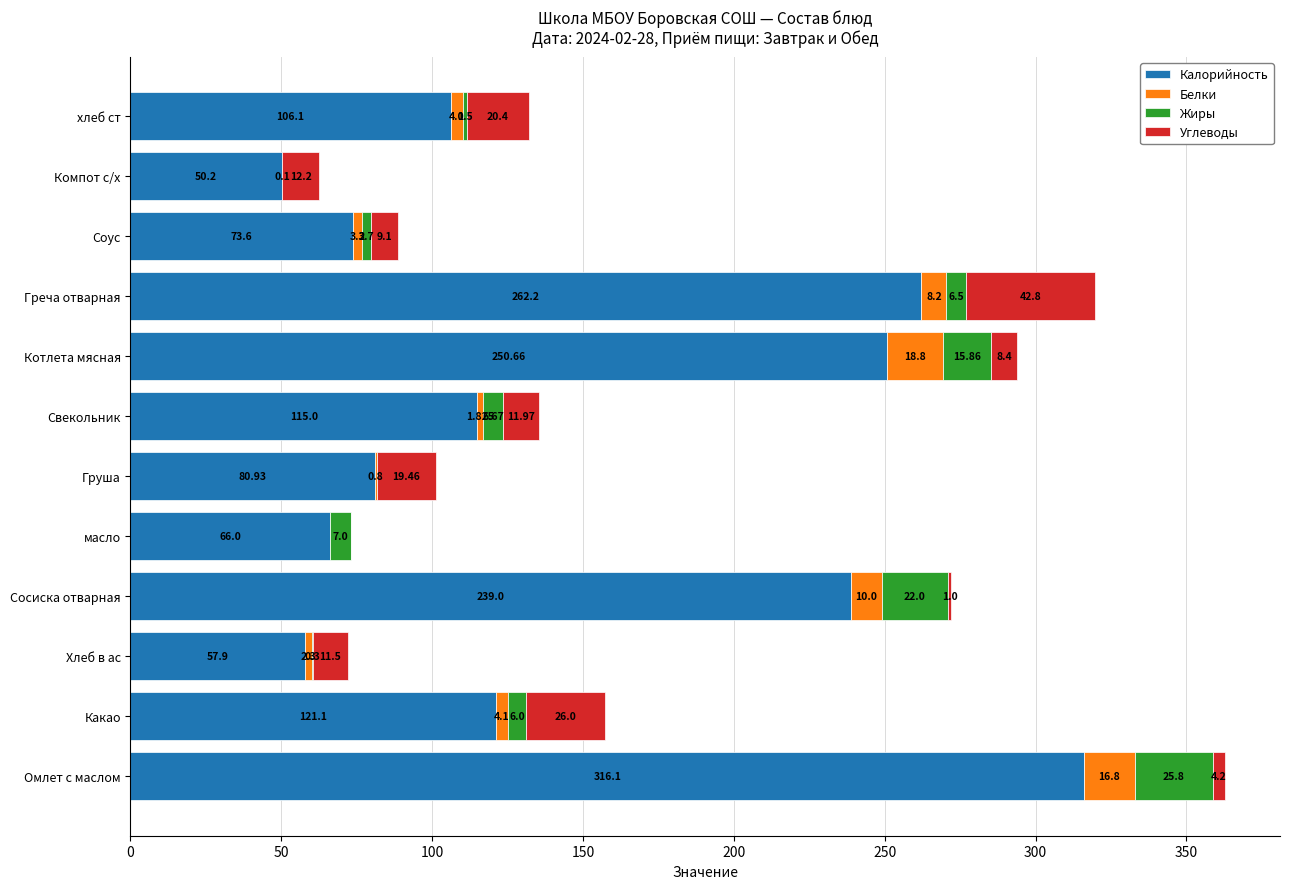

What are all the series names shown in the legend?

Калорийность, Белки, Жиры, Углеводы